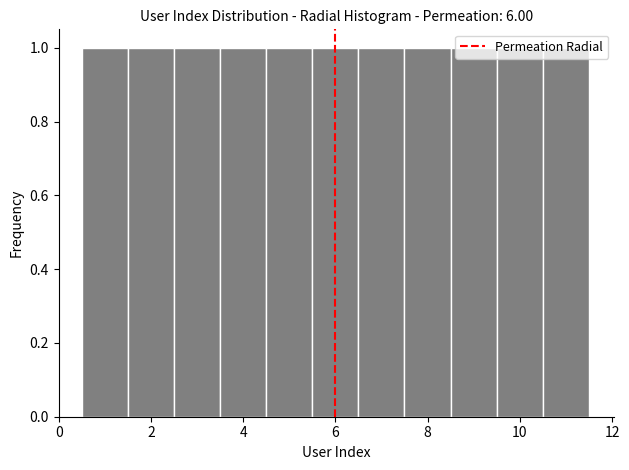

What is the height of the bar covering 10.5 to 11.5 on the x-axis? Neither the bar edges nor the heights are printed on the chart, so give them approximately, as read against the axes.

1